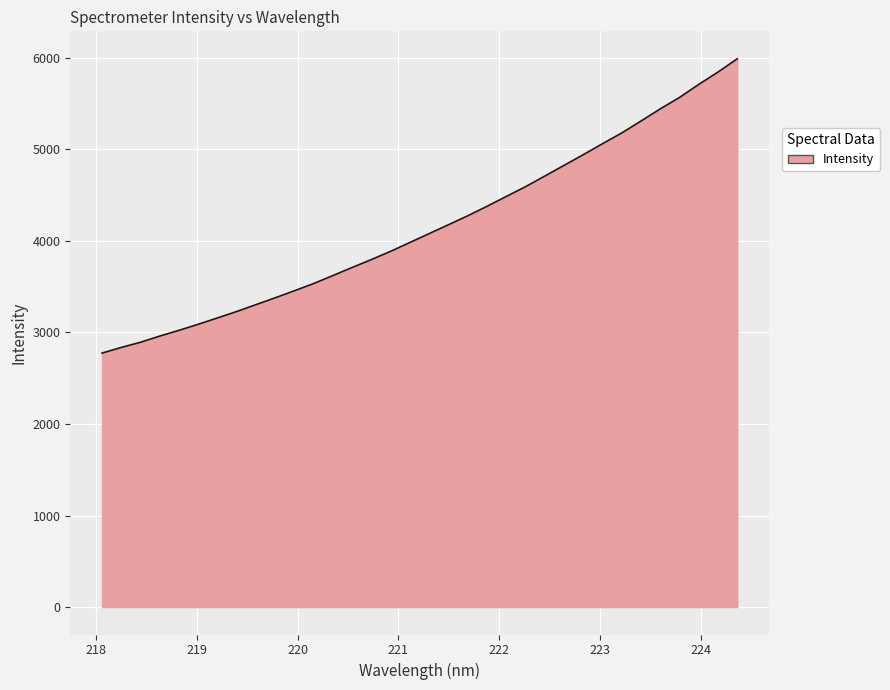

What is the difference between the maximum and minimum values?

3213.7